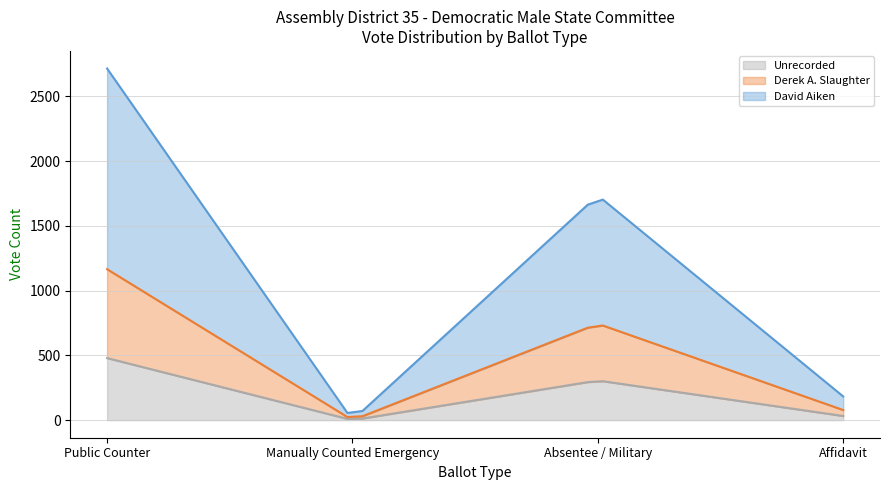

What is the maximum value for Unrecorded?

479.0